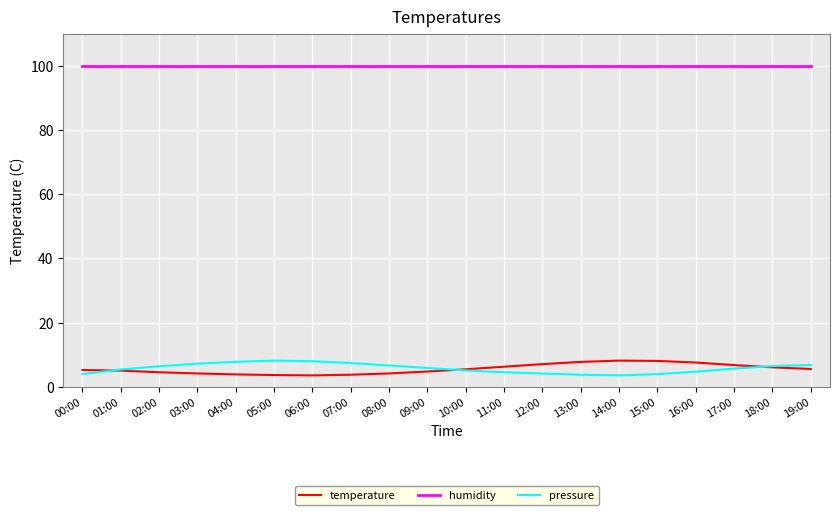

How many lines are shown in the chart?

3